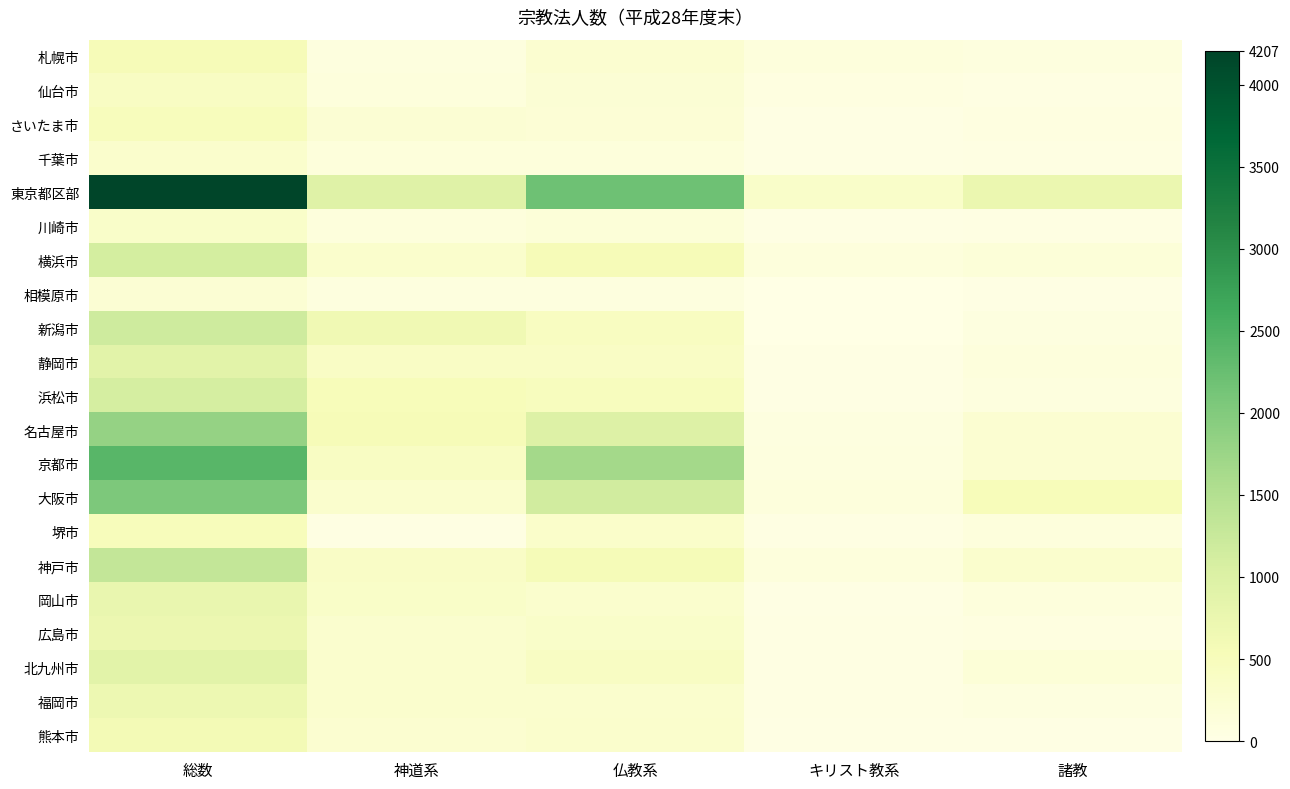

Rank the series by their maximum value, from lowest to highest.

相模原市, 千葉市, 川崎市, 仙台市, さいたま市, 堺市, 札幌市, 熊本市, 福岡市, 広島市, 岡山市, 静岡市, 北九州市, 浜松市, 横浜市, 新潟市, 神戸市, 名古屋市, 大阪市, 京都市, 東京都区部